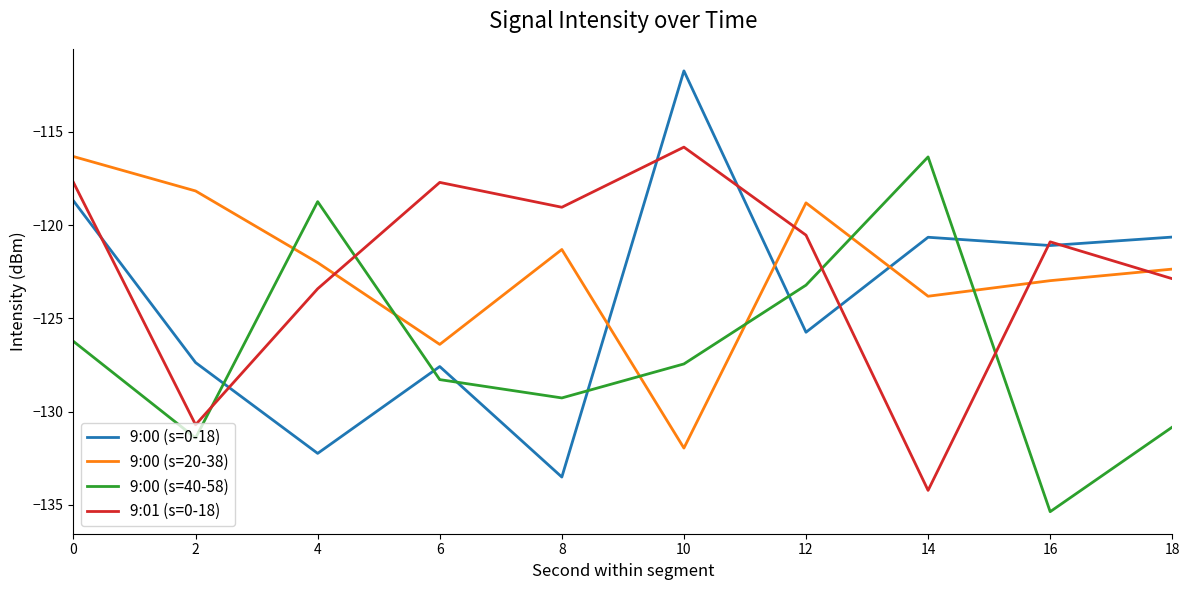

What is the maximum value shown in the chart?

-111.7